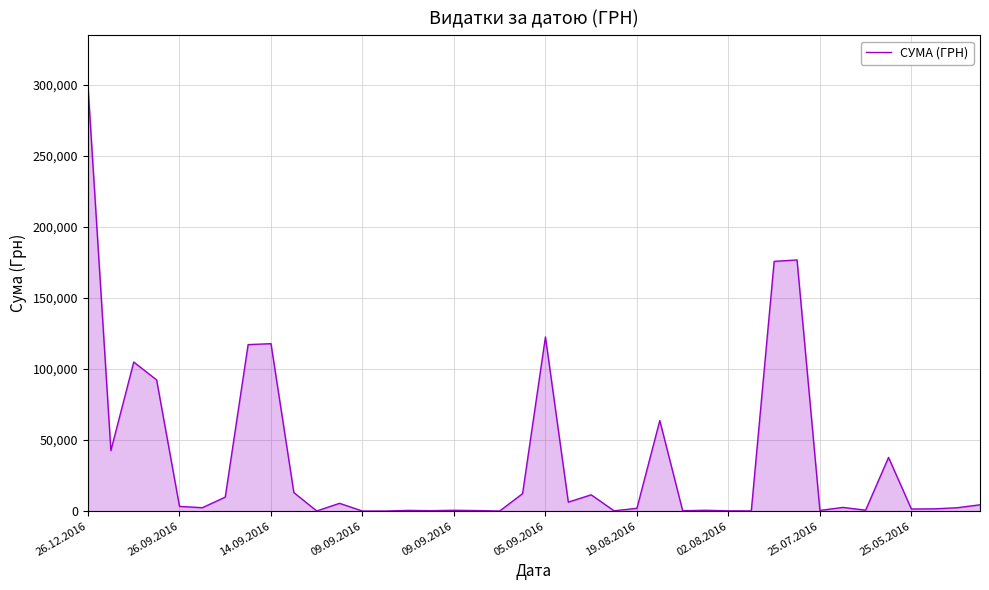

What is the difference between the maximum and minimum values?

298788.0